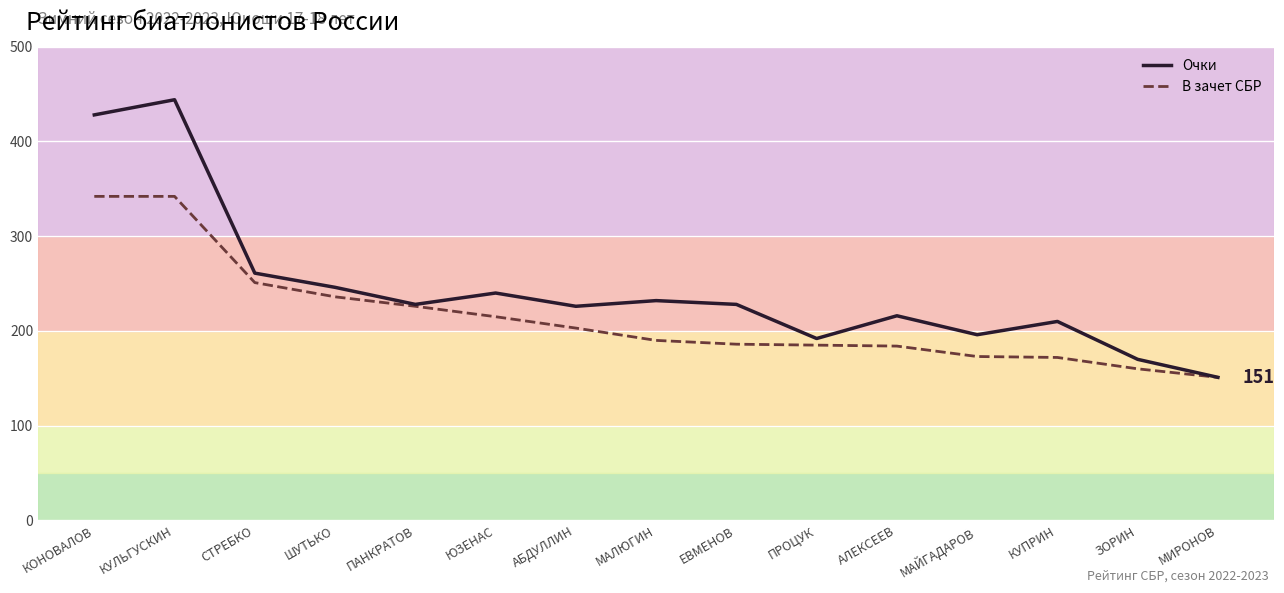

True or false: В зачет СБР and Очки cross at least once.

False